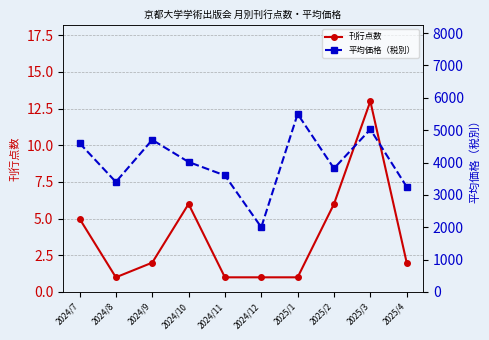

True or false: 平均価格（税別） and 刊行点数 intersect in this chart.

False